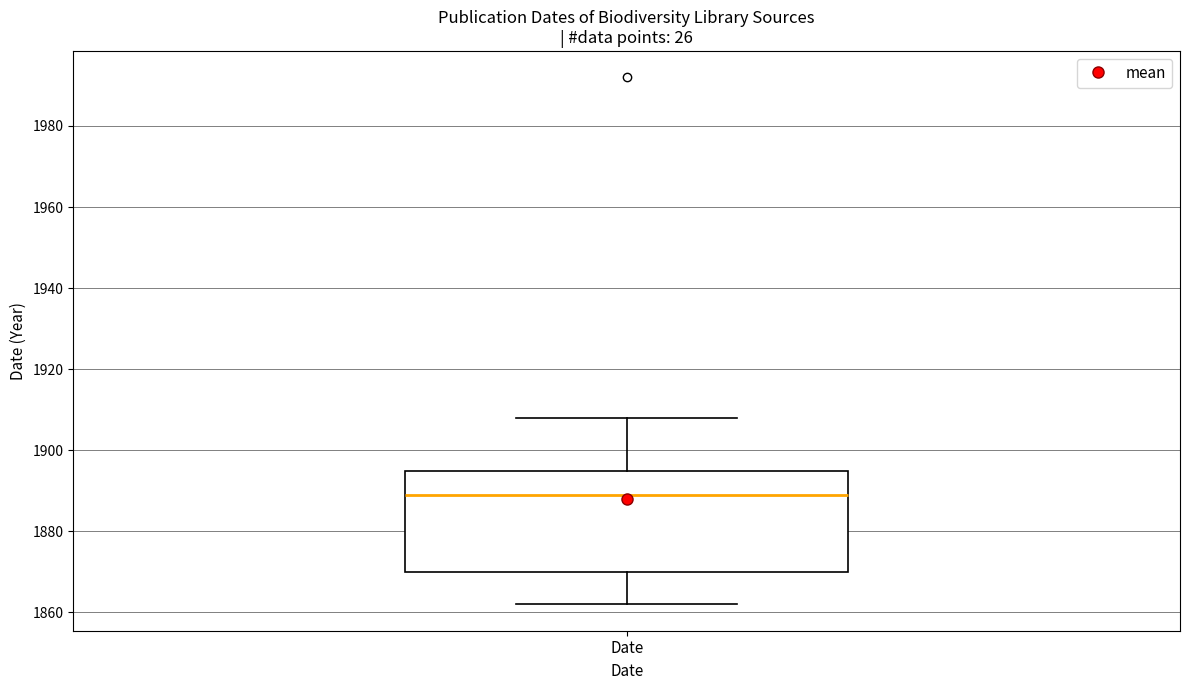

Read this box plot against the y-axis: the position of the median line, the range covered by the box, and the ends of both whiskers. The values are not printed on the chart, so give them approximately, as read against the axis.

median 1890, box 1870 to 1896, whiskers 1862 to 1908